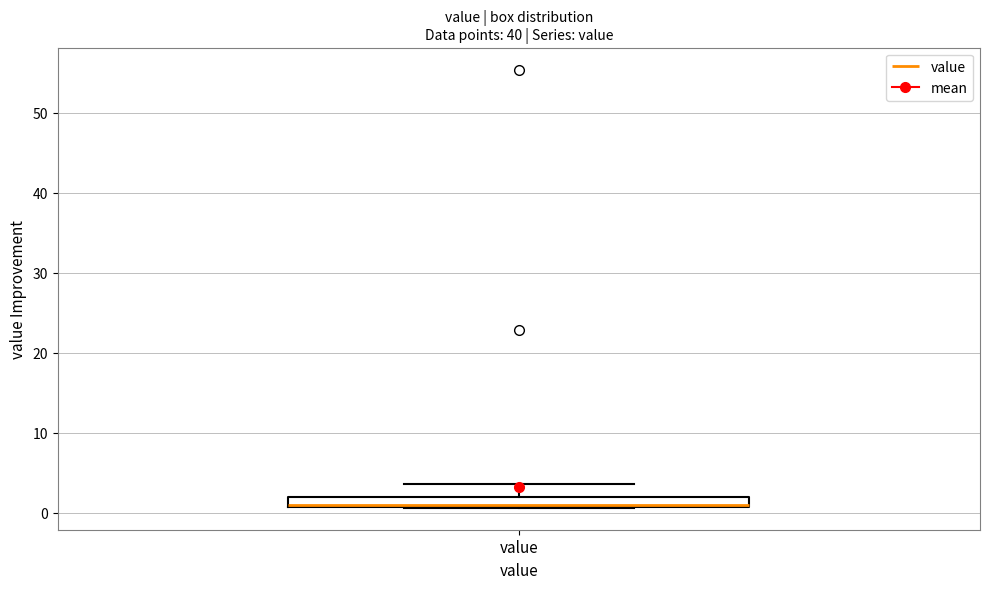

Where does the upper whisker of the box for value end on the y-axis? The values are not printed on the chart, so give them approximately, as read against the axis.

4